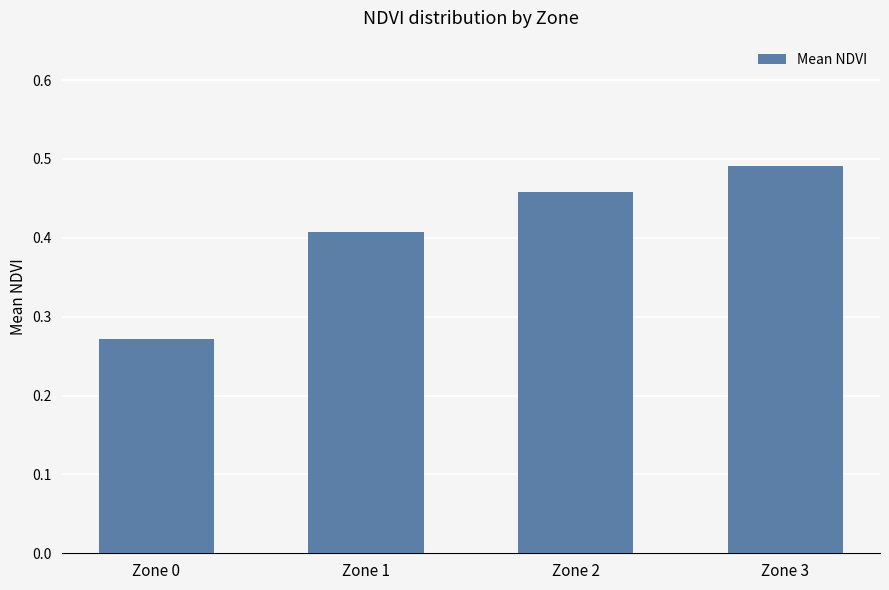

How many bars are there in total?

4